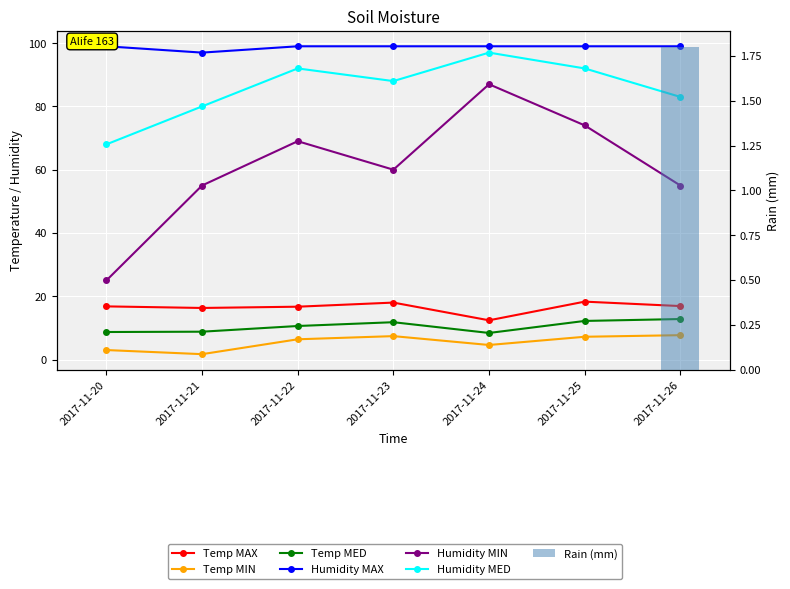

Which series has the widest spread of values?

Humidity MIN